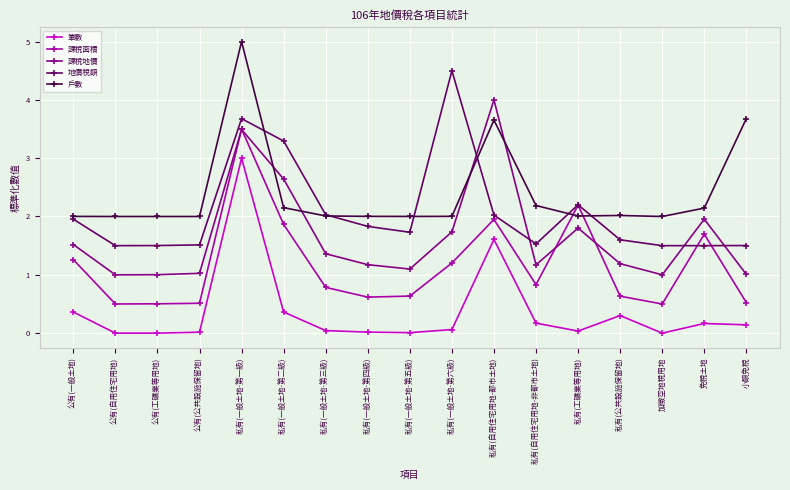

The value of 課稅面積 at 私有(一般土地-第一級) is 3.5. True or false?

True